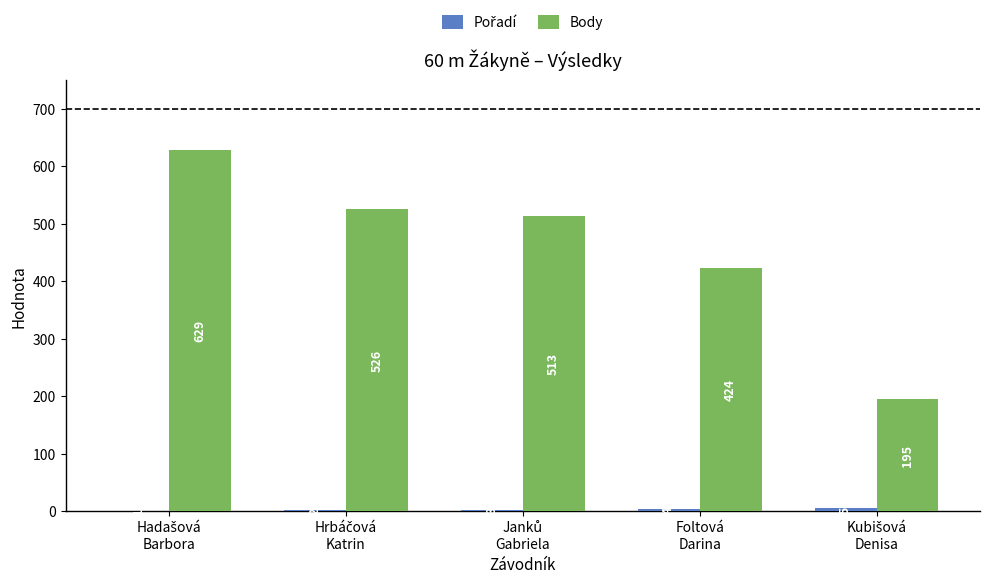

What is the greatest value displayed?

629